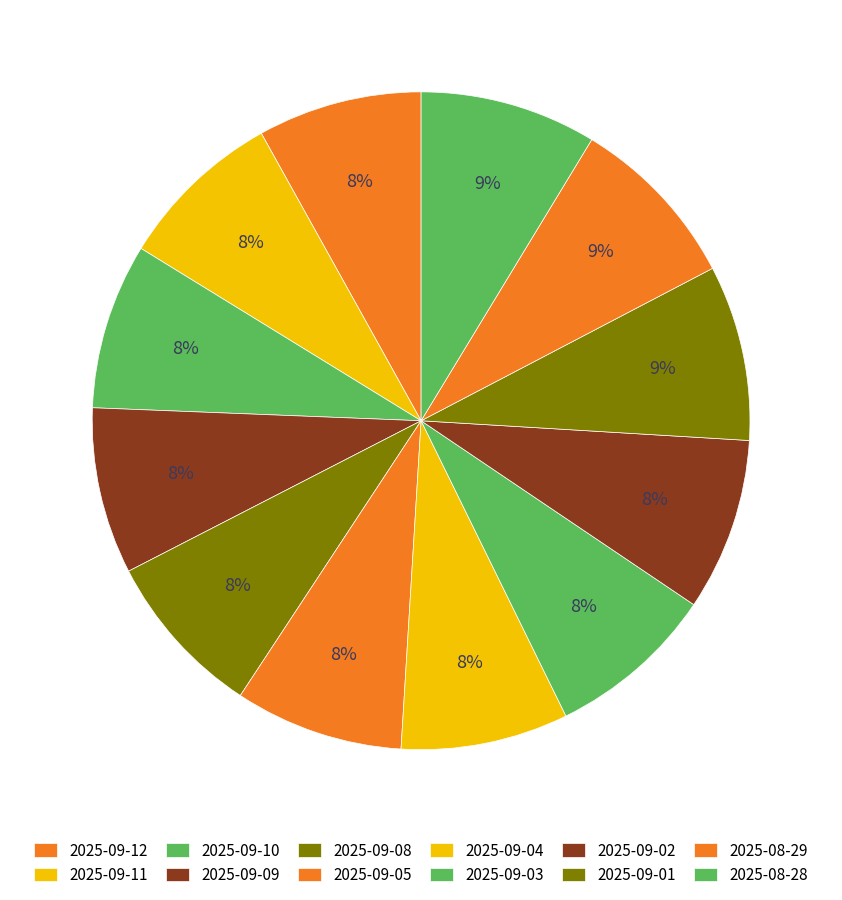

The 2025-09-01 slice represents 1% of the pie. True or false?

False